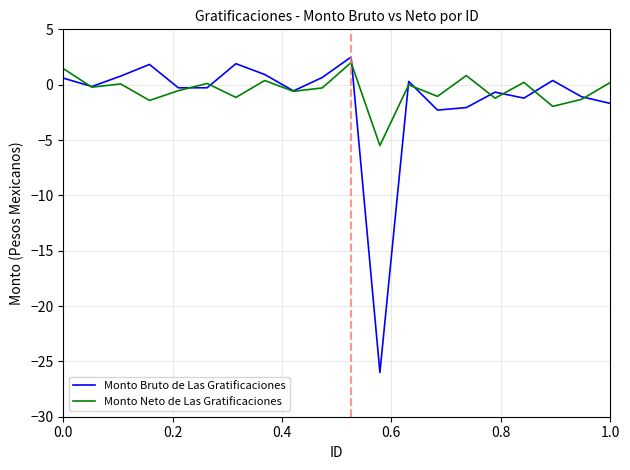

Which series has the largest range (max minus min)?

Monto Bruto de Las Gratificaciones